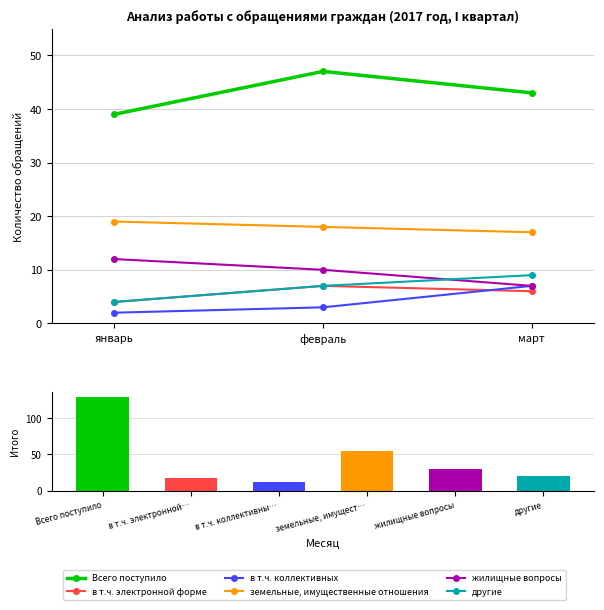

Reading left to right, list all the values displayed in this chart.

Всего поступило: январь=39	февраль=47	март=43
в т.ч. электронной форме: январь=4	февраль=7	март=6
в т.ч. коллективных: январь=2	февраль=3	март=7
земельные, имущественные отношения: январь=19	февраль=18	март=17
жилищные вопросы: январь=12	февраль=10	март=7
другие: январь=4	февраль=7	март=9